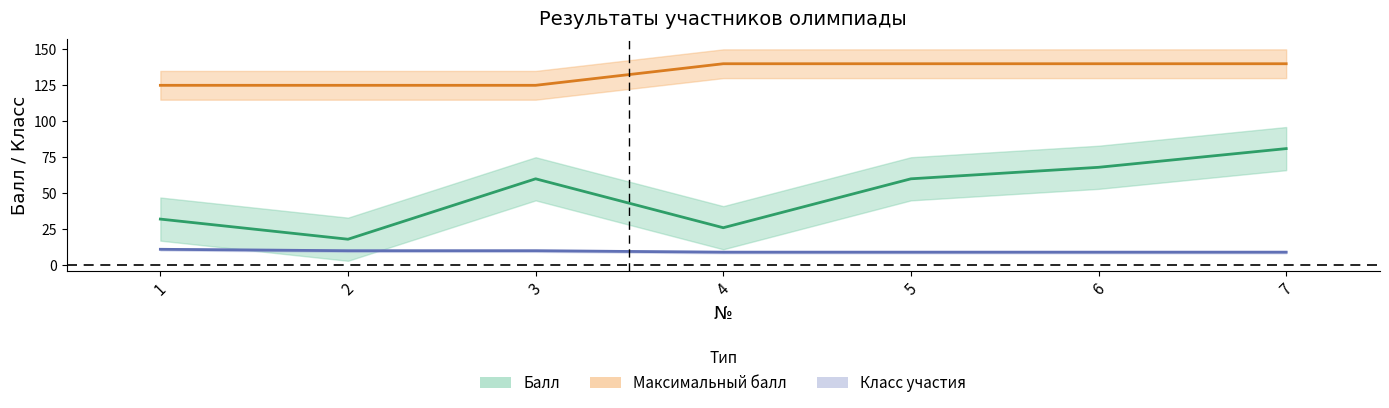

True or false: Максимальный балл and Класс участия cross at least once.

False